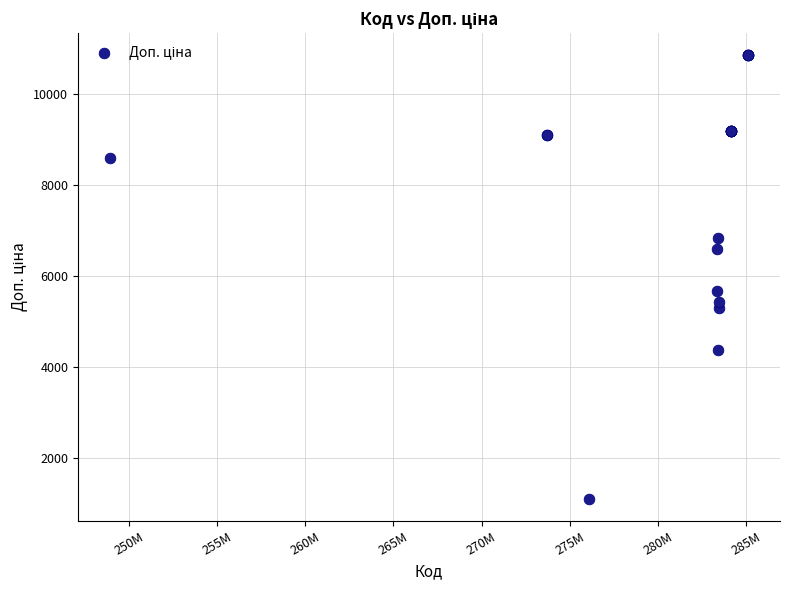

What Y value in the scatter plot is closest to 5977?

5662.1